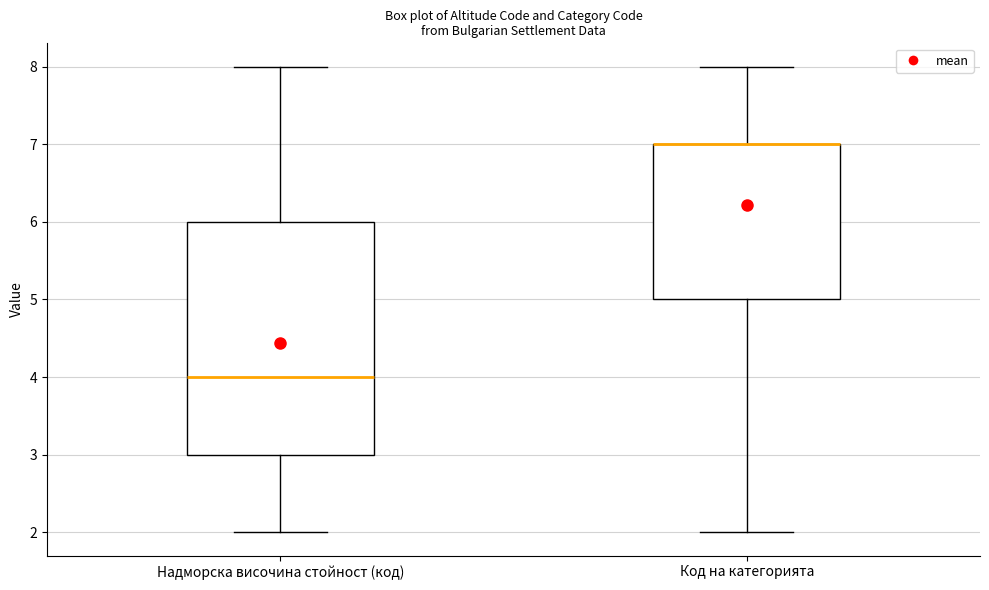

Reading left to right, read every box against the y-axis: the position of its median line, the range the box covers, and the ends of its whiskers. The values are not printed on the chart, so give them approximately, as read against the axis.

Надморска височина стойност (код): median 4, box 3 to 6, whiskers 2 to 8
Код на категорията: median 7 (drawn on the box's upper edge), box 5 to 7, whiskers 2 to 8